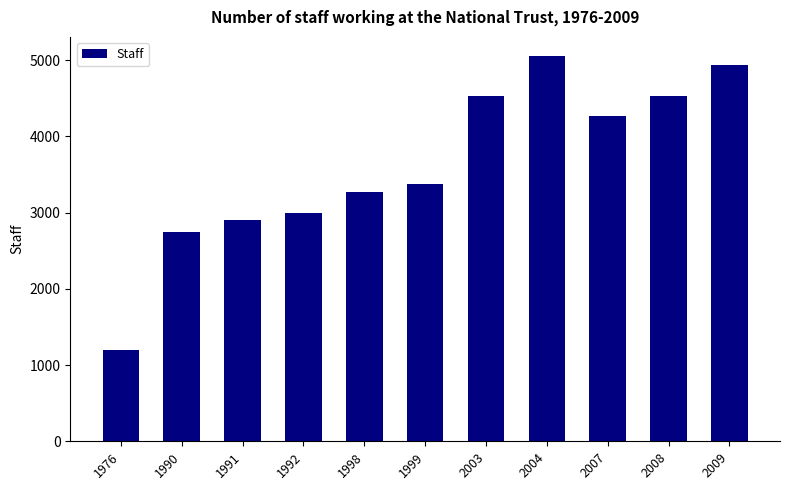

What is the difference between the maximum and minimum values?

3854